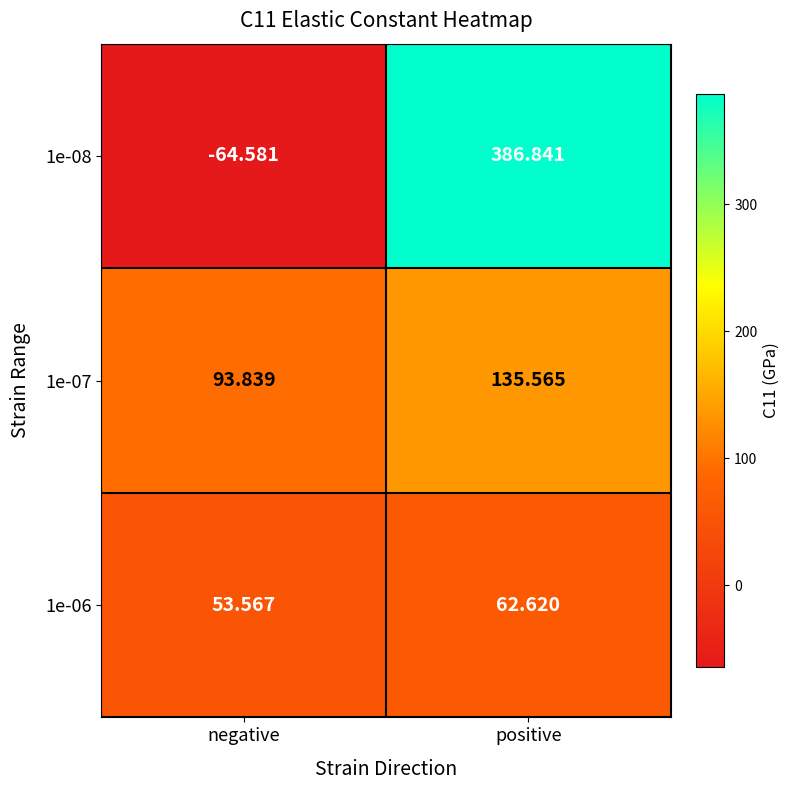

At which label does 1e-06 reach its peak?

positive